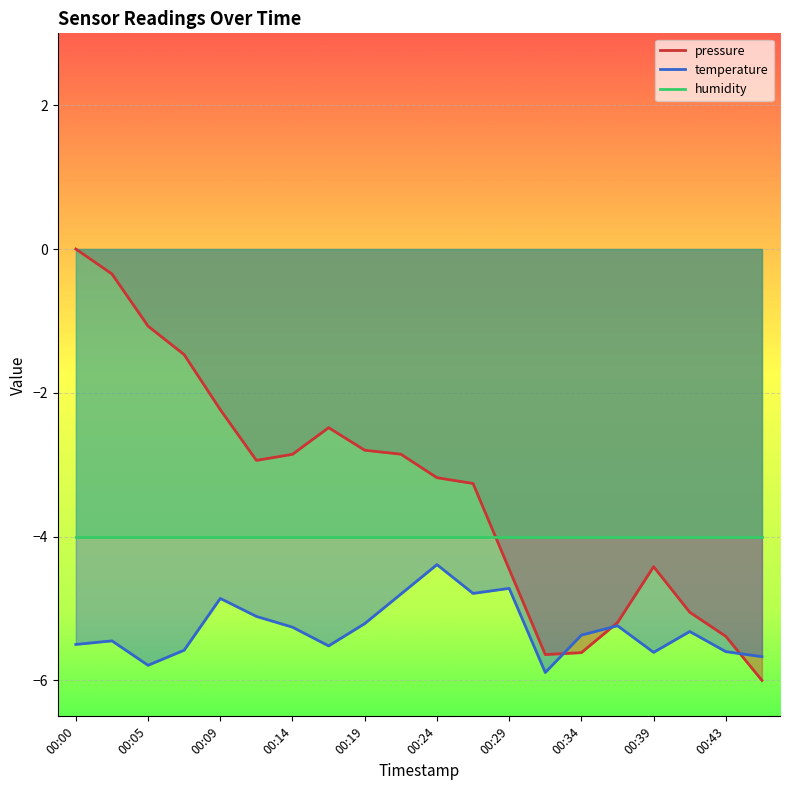

In pressure, how many points are higher than both neighbors (excluding endpoints)?

2